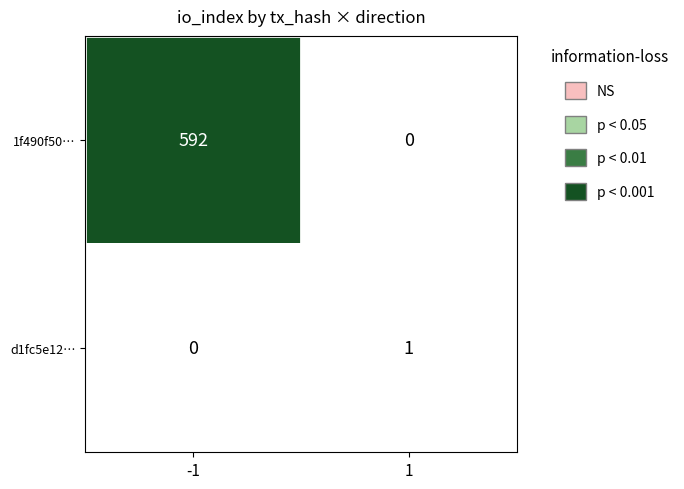

What is the spread (max minus min) of values at -1?

592